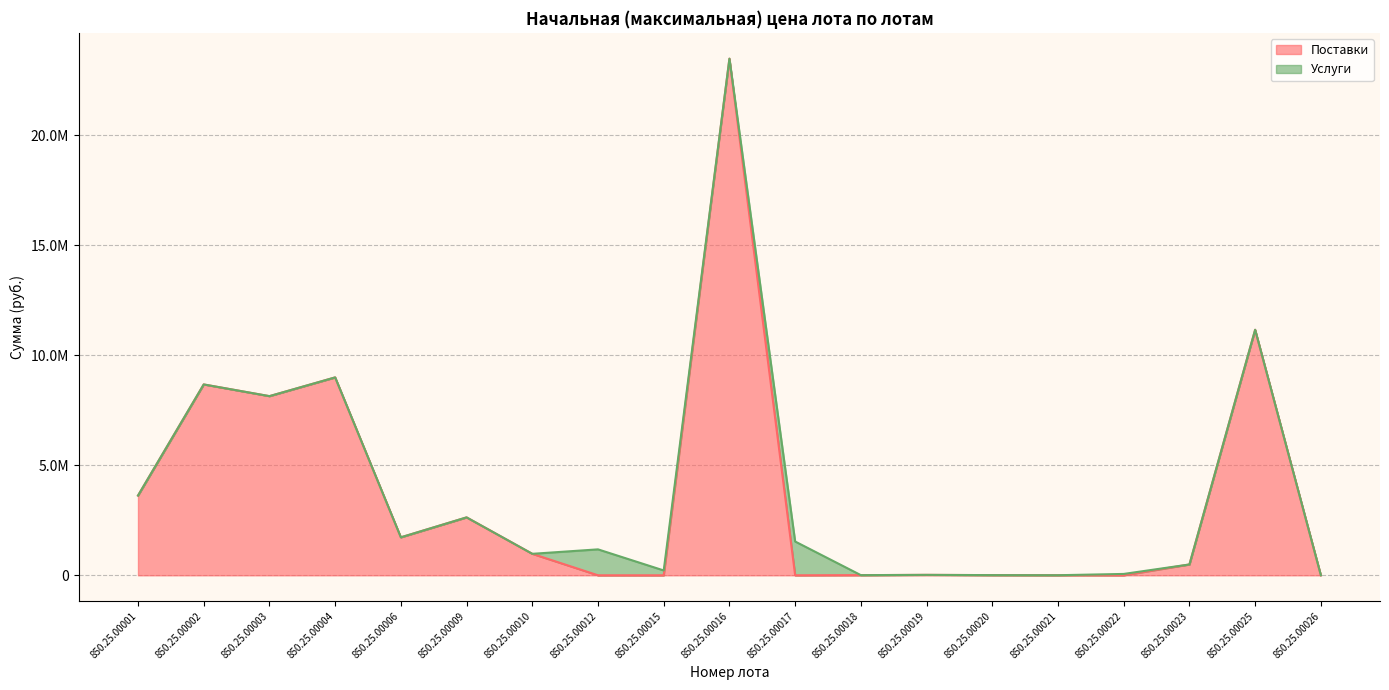

At which label is the value closest to 11742336?

850.25.00025